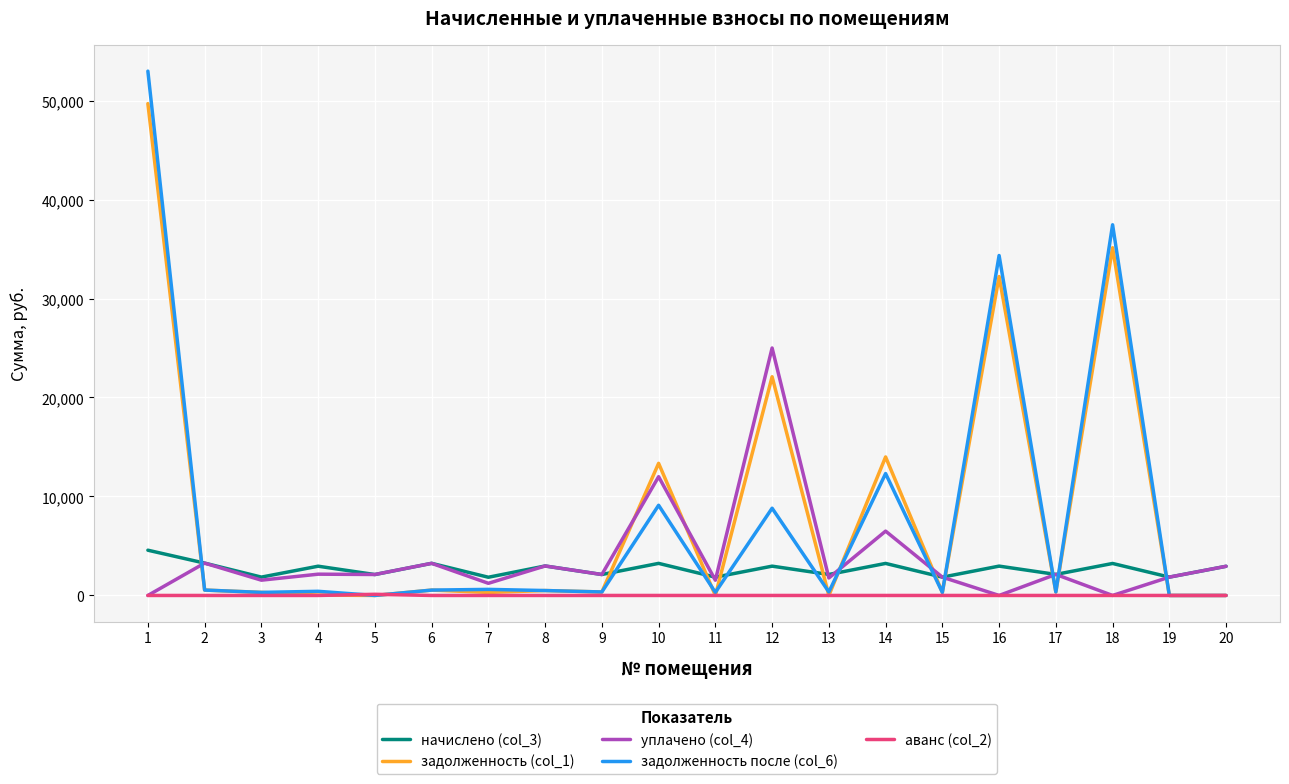

What is the greatest value displayed?

52969.8